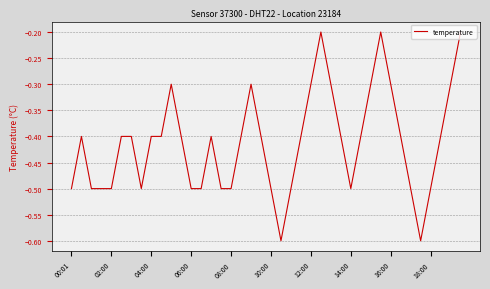

What is the average value?

-0.4